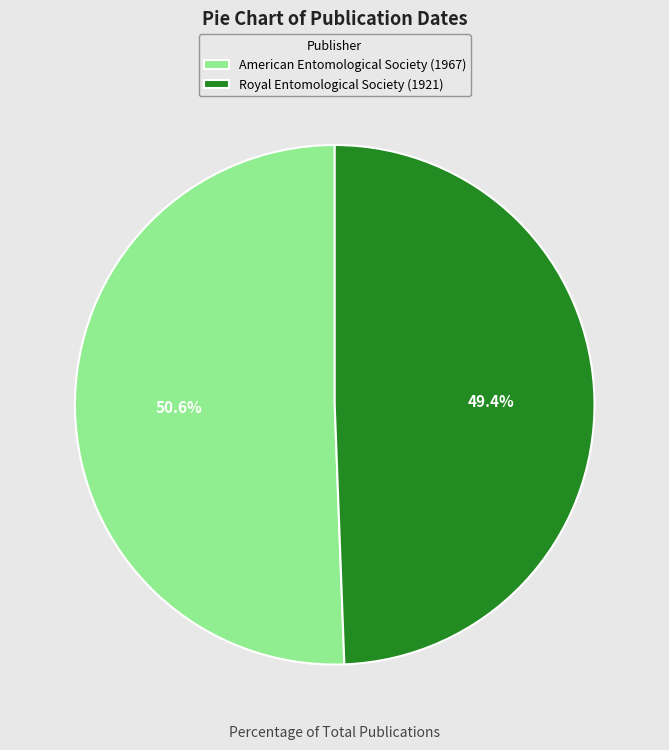

What portion of the pie excludes American Entomological Society (1967)?

49.4%